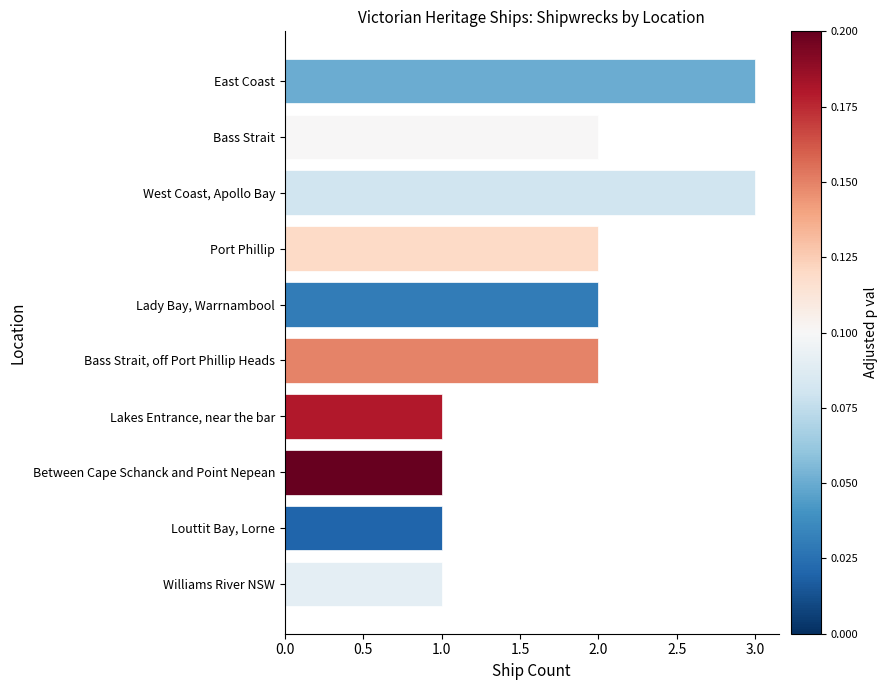

How many bars are there in total?

10